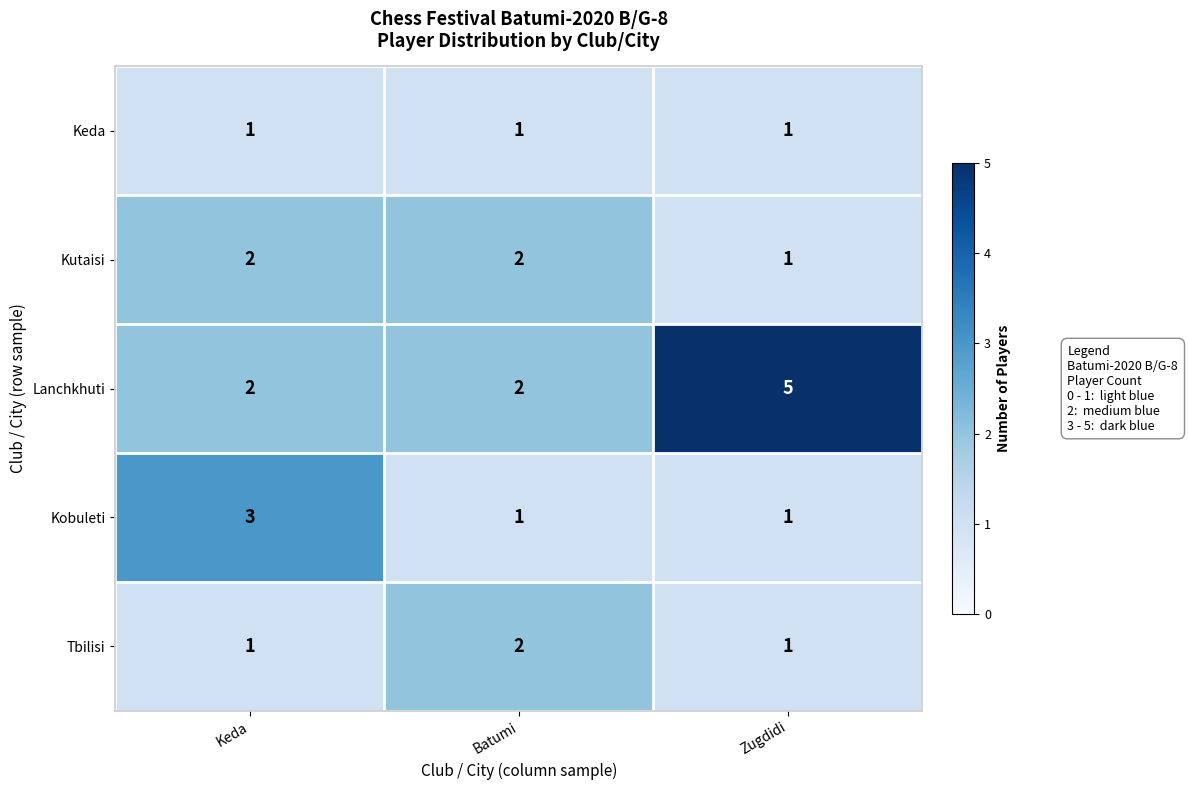

Is it true that Kobuleti equals 1 at Keda?

False